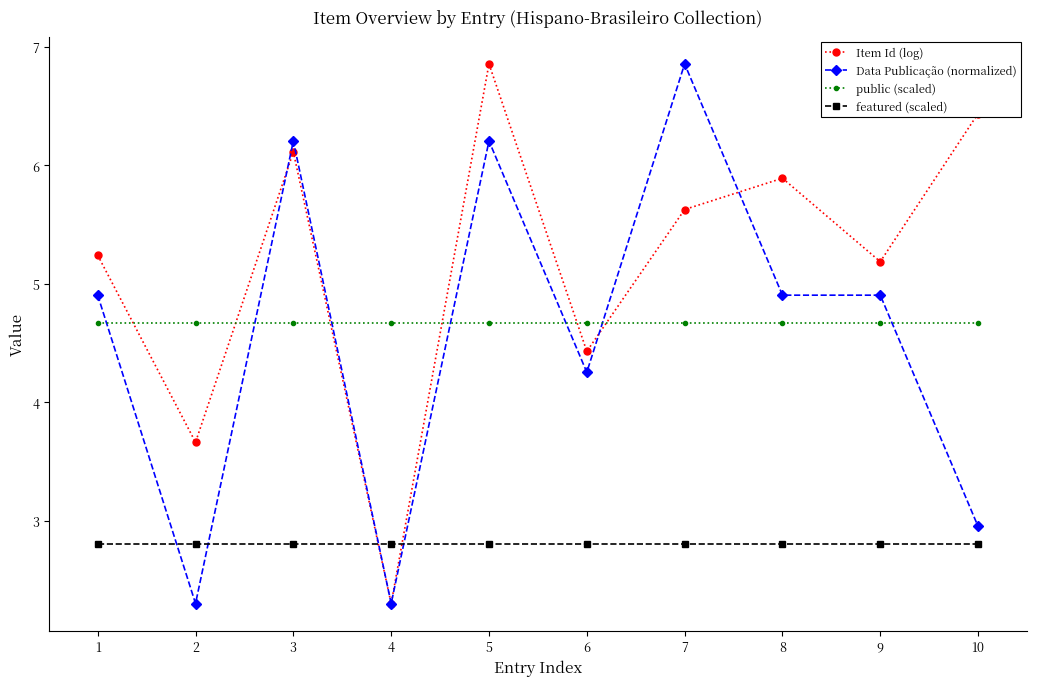

Is it true that featured (scaled) equals 2.8 at 6?

True